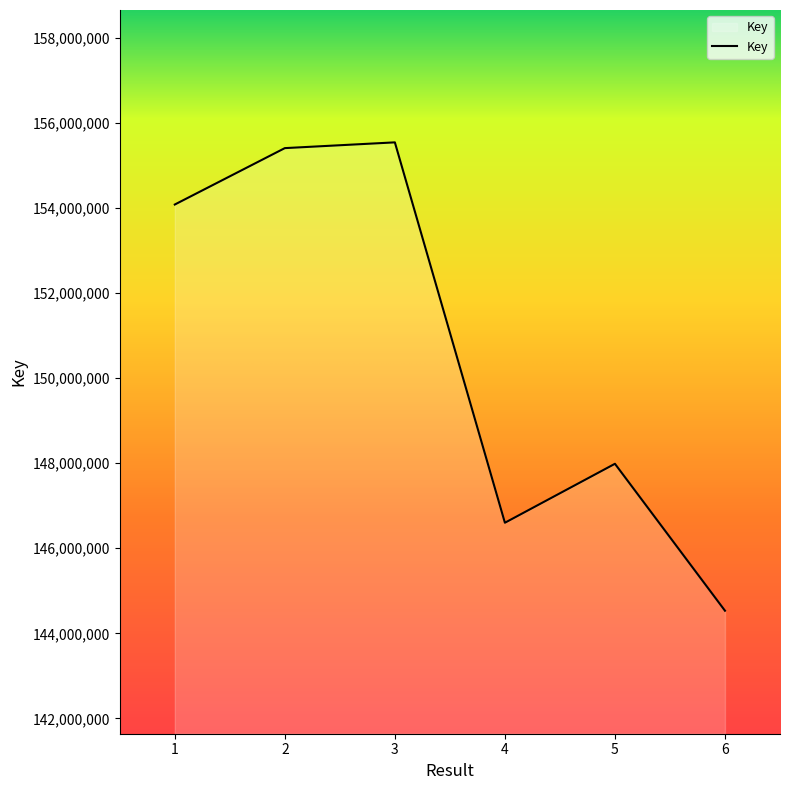

Where is the first local minimum?

4